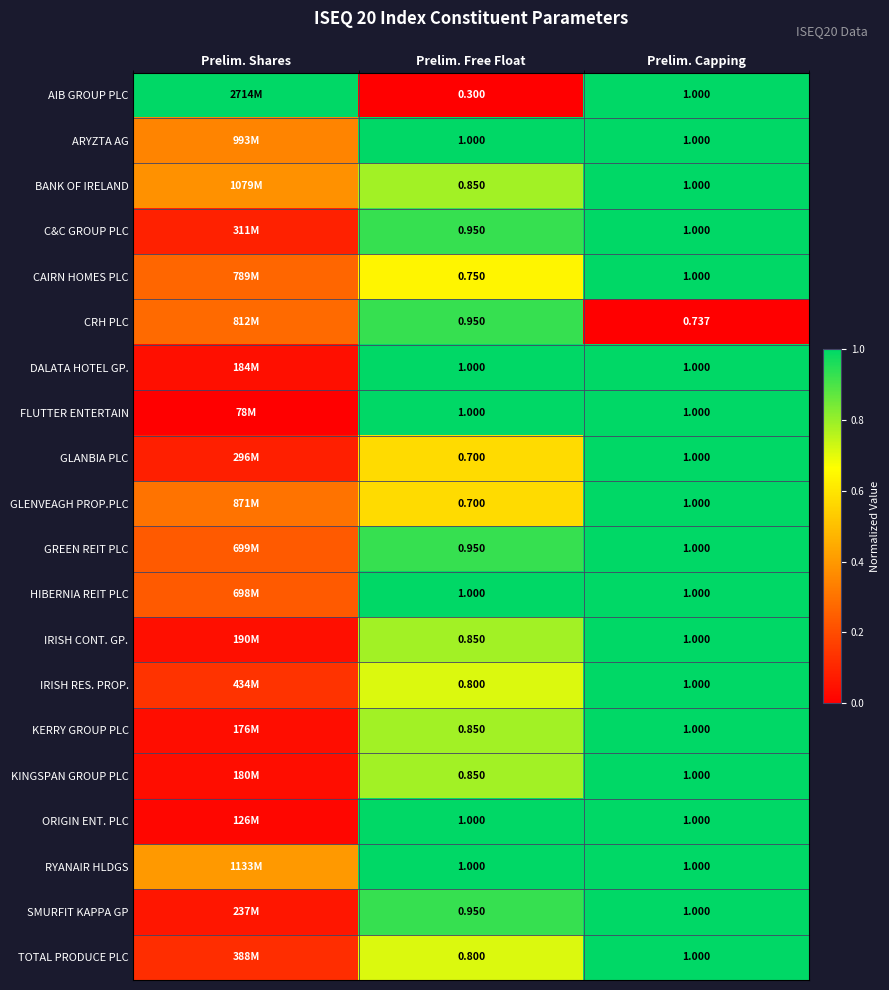

Between Prelim. Free Float and Prelim. Capping, which series saw the biggest shift?

AIB GROUP PLC